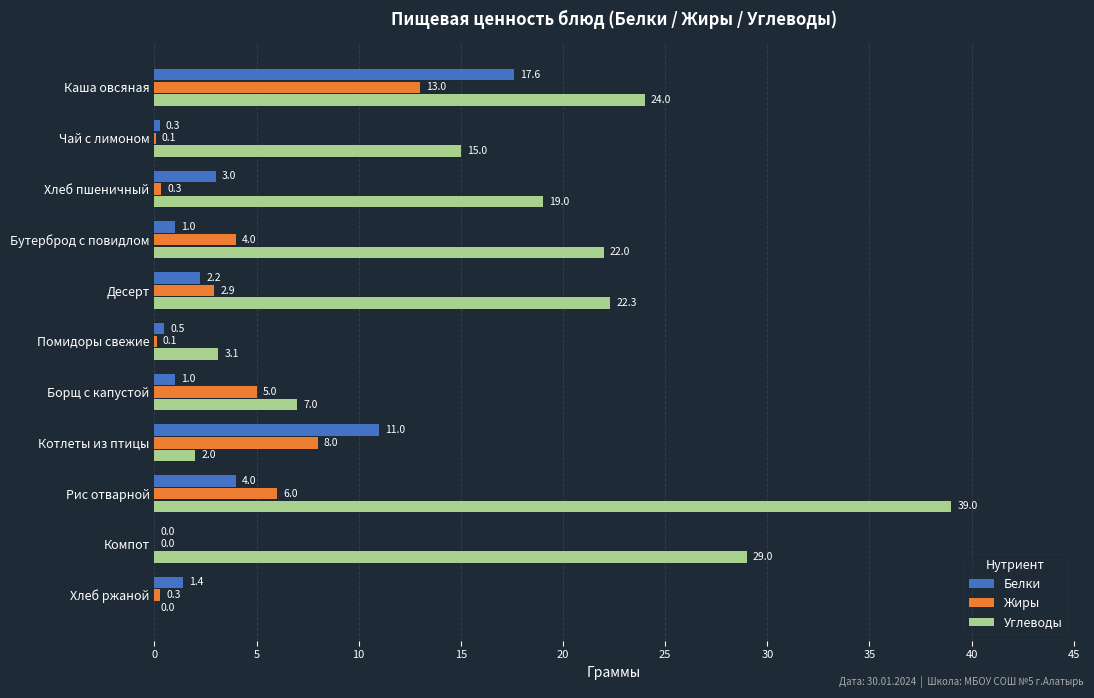

What is the average value of the Углеводы series?

16.6